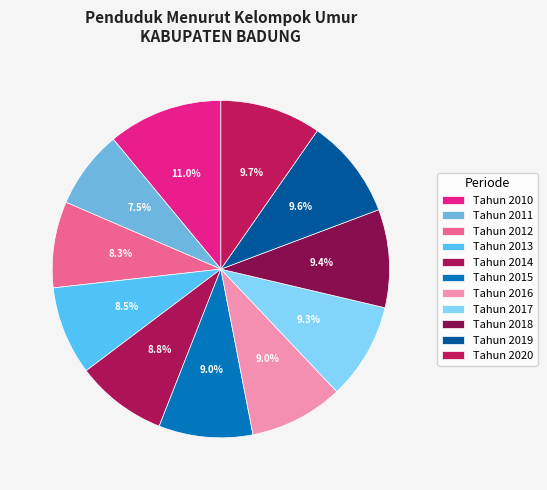

To the nearest percent, what is the combined percentage of Tahun 2014 and Tahun 2018?

18%